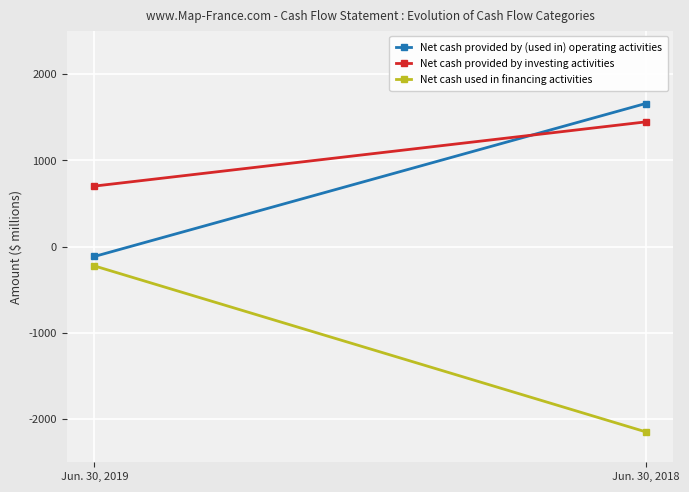

Reading right to left, extract all data points from this chart.

Net cash provided by (used in) operating activities: Jun. 30, 2018=1658	Jun. 30, 2019=-115
Net cash provided by investing activities: Jun. 30, 2018=1445	Jun. 30, 2019=701
Net cash used in financing activities: Jun. 30, 2018=-2147	Jun. 30, 2019=-224